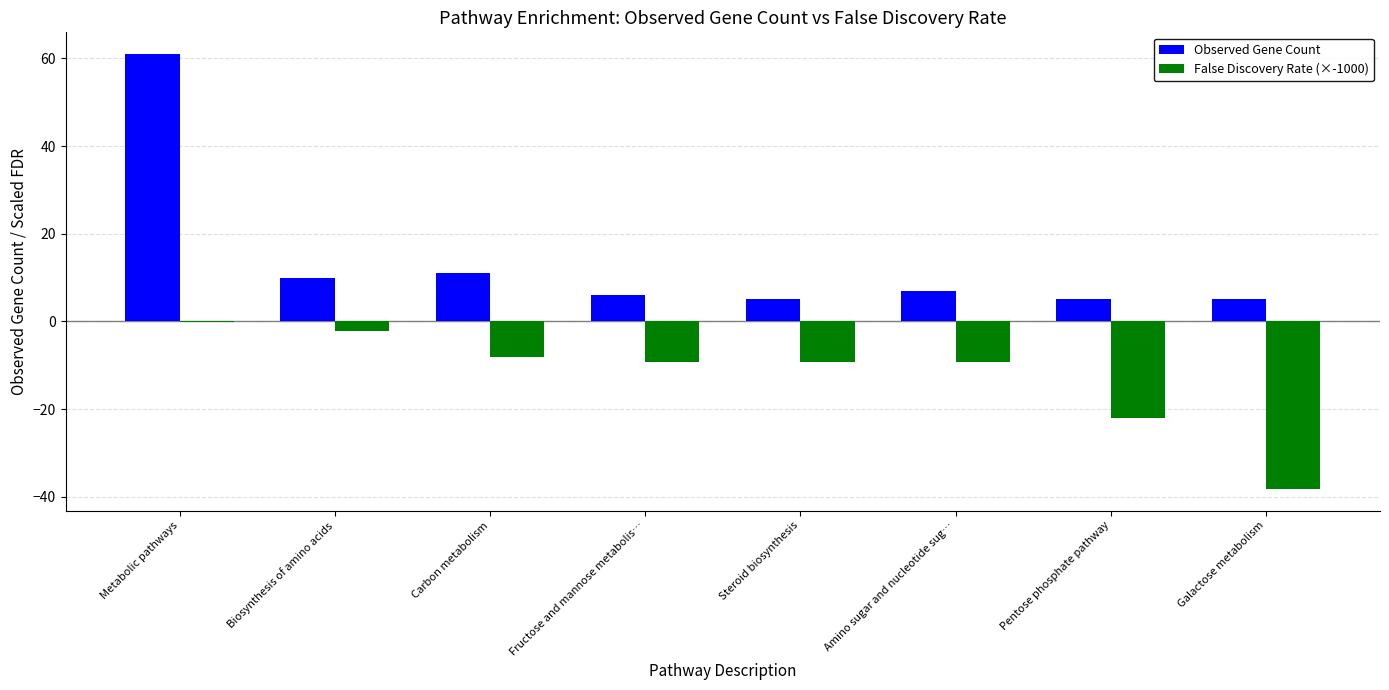

What are all the series names shown in the legend?

Observed Gene Count, False Discovery Rate (×-1000)